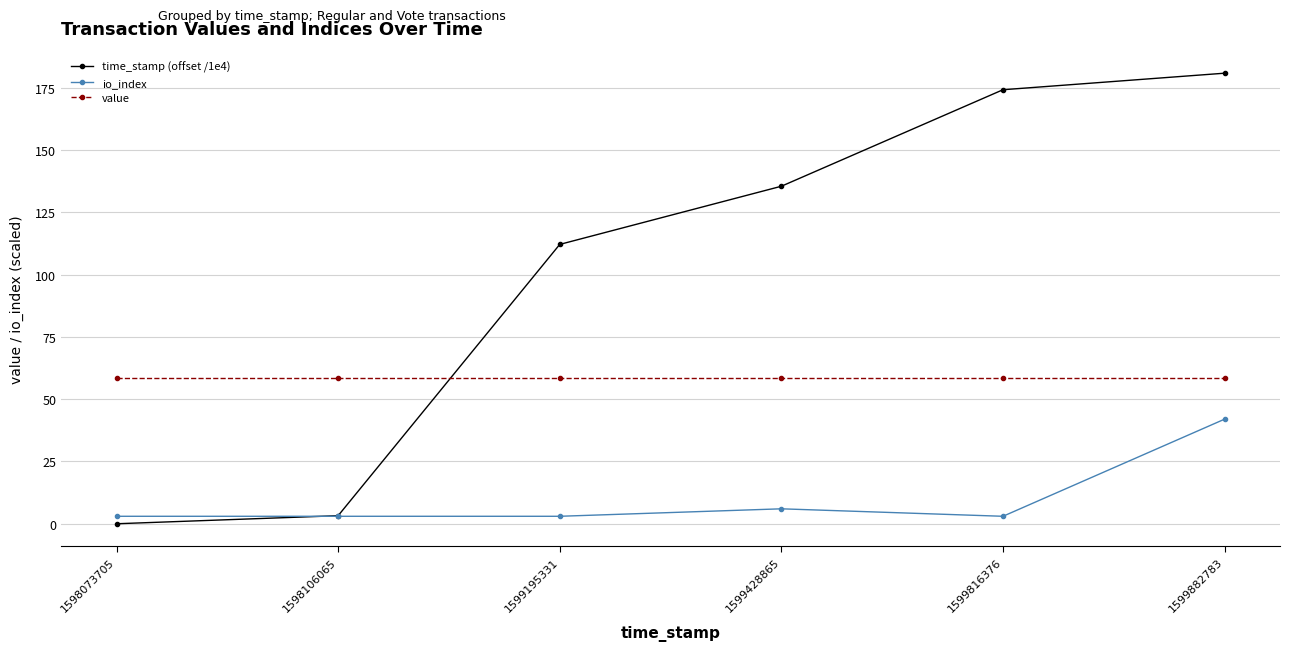

At which label does time_stamp (offset /1e4) reach its peak?

1599882783